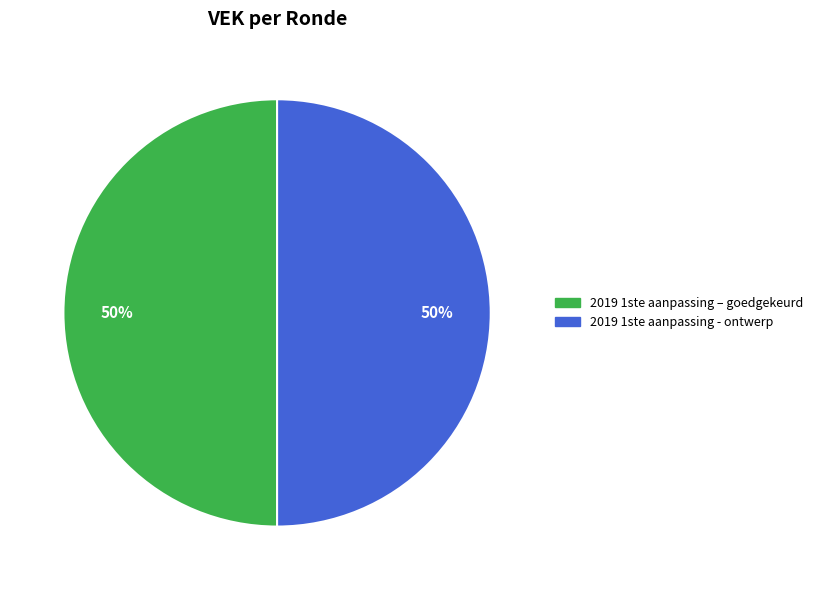

Approximately how many times larger is the value at 2019 1ste aanpassing – goedgekeurd compared to 2019 1ste aanpassing - ontwerp?

1.0